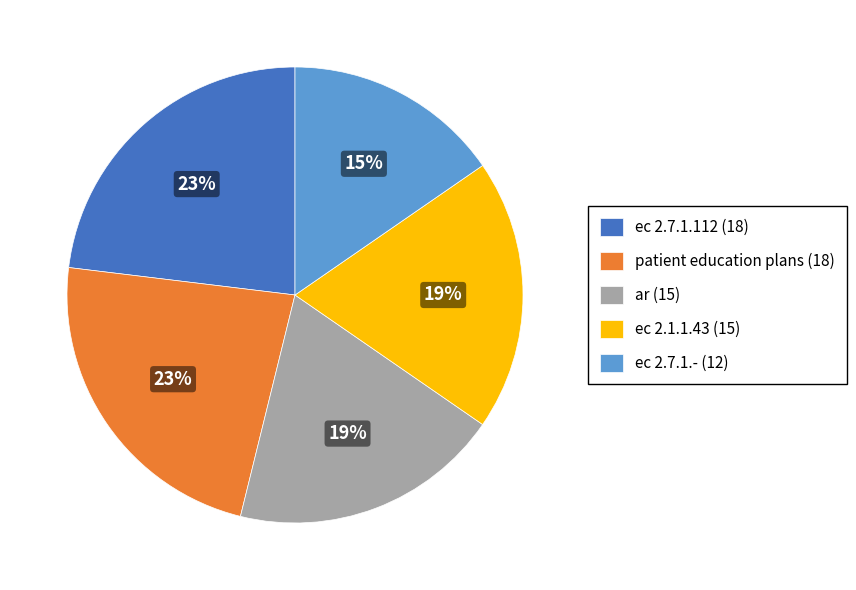

Count the number of slices in the pie.

5